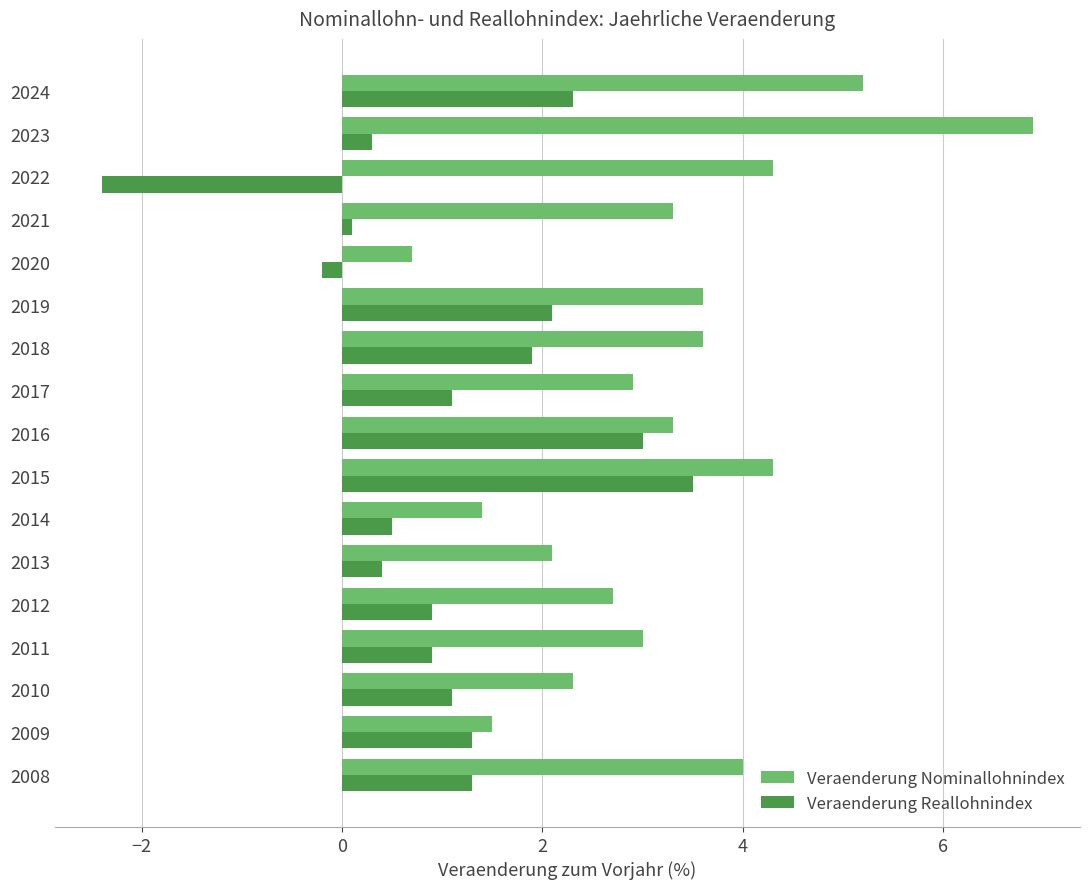

At 2010, list the series in order from largest to smallest.

Veraenderung Nominallohnindex, Veraenderung Reallohnindex